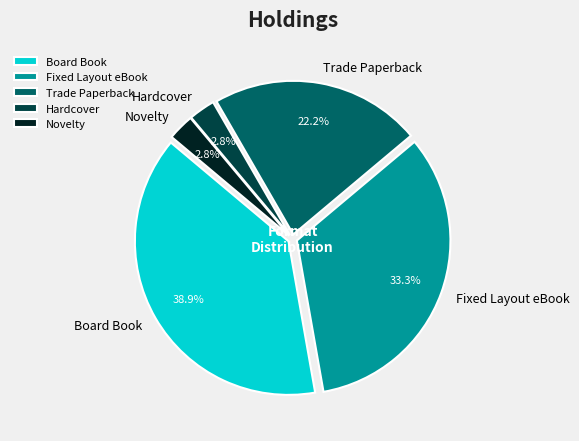

What is the ratio of the value at Hardcover to the value at Trade Paperback?

0.1